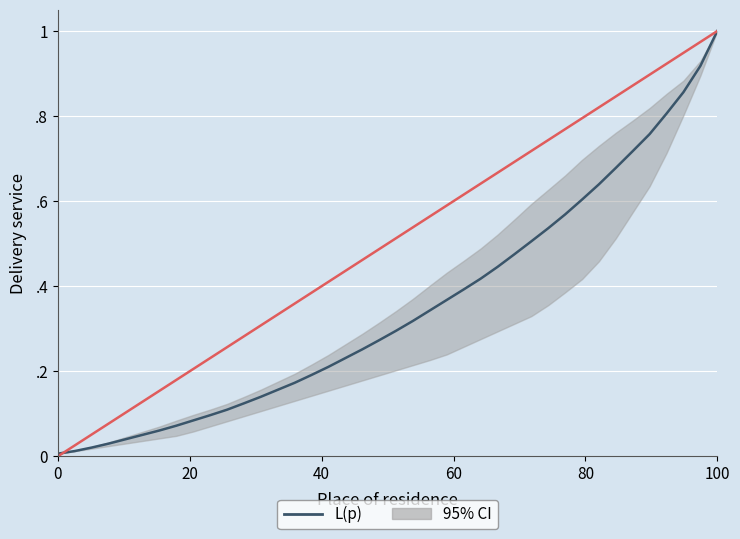

What is the maximum value shown in the chart?

1.0